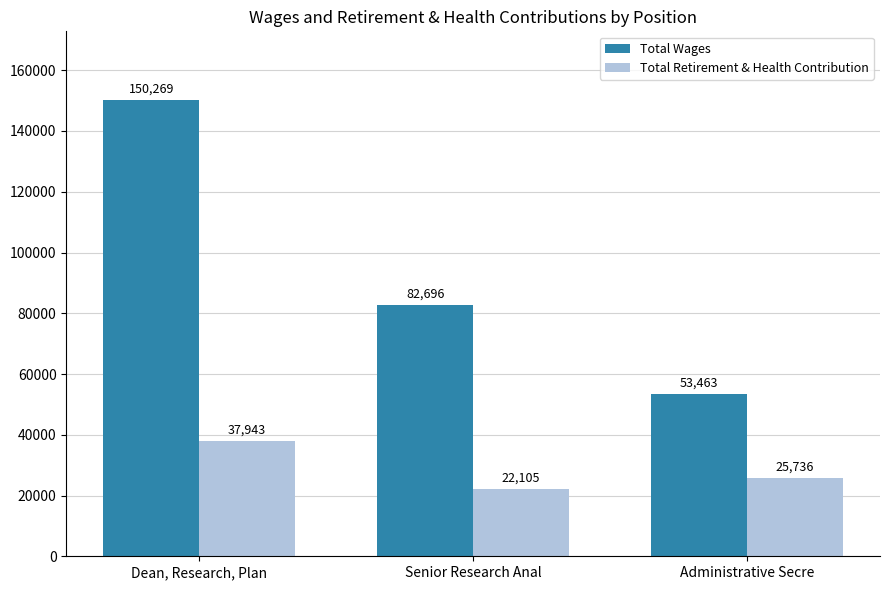

At how many categories does at least one series exceed 80793?

2